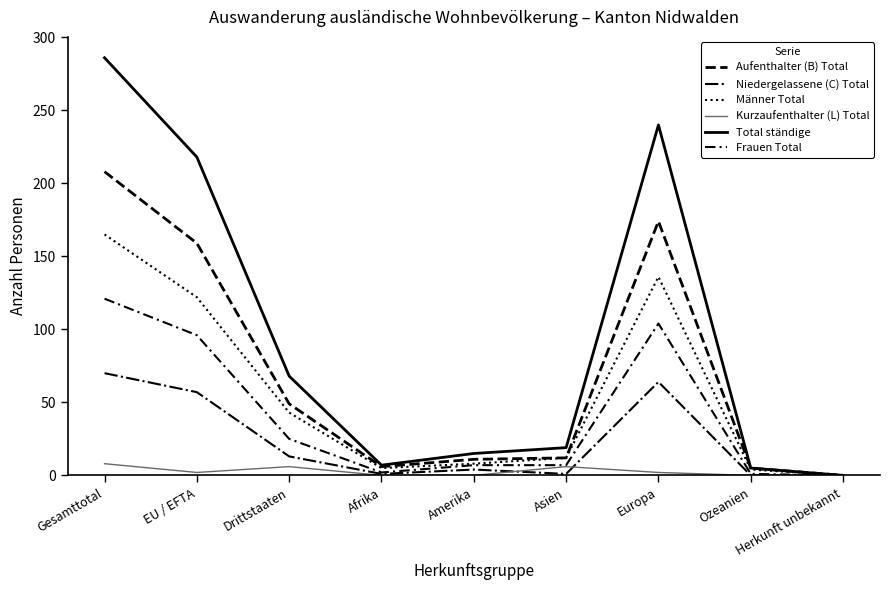

What position from the left is Europa?

7